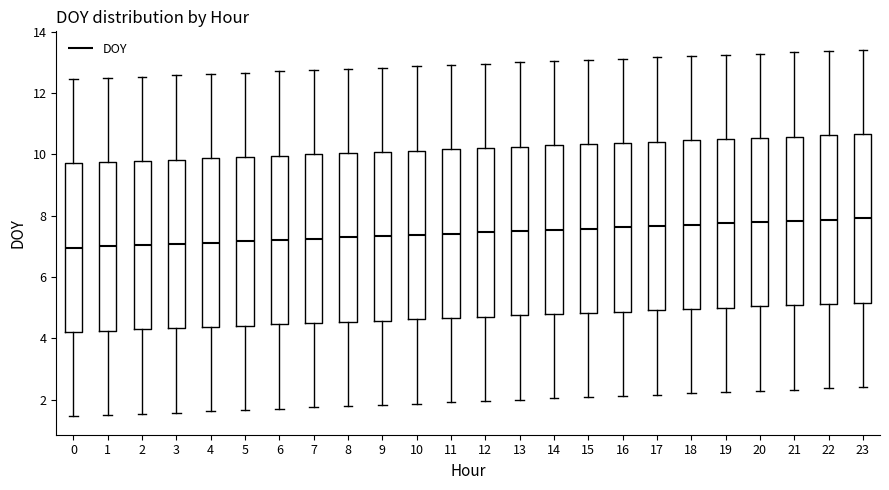

Reading left to right, read every box against the y-axis: the position of its median line, the range the box covers, and the ends of its whiskers. The values are not printed on the chart, so give them approximately, as read against the axis.

0: median 7.0, box 4.2 to 9.8, whiskers 1.4 to 12.4
1: median 7.0, box 4.2 to 9.8, whiskers 1.6 to 12.6
2: median 7.0, box 4.2 to 9.8, whiskers 1.6 to 12.6
3: median 7.0, box 4.4 to 9.8, whiskers 1.6 to 12.6
4: median 7.2, box 4.4 to 9.8, whiskers 1.6 to 12.6
5: median 7.2, box 4.4 to 10.0, whiskers 1.6 to 12.6
6: median 7.2, box 4.4 to 10.0, whiskers 1.8 to 12.8
7: median 7.2, box 4.6 to 10.0, whiskers 1.8 to 12.8
8: median 7.2, box 4.6 to 10.0, whiskers 1.8 to 12.8
9: median 7.4, box 4.6 to 10.0, whiskers 1.8 to 12.8
10: median 7.4, box 4.6 to 10.2, whiskers 1.8 to 12.8
11: median 7.4, box 4.6 to 10.2, whiskers 2.0 to 13.0
12: median 7.4, box 4.8 to 10.2, whiskers 2.0 to 13.0
13: median 7.6, box 4.8 to 10.2, whiskers 2.0 to 13.0
14: median 7.6, box 4.8 to 10.2, whiskers 2.0 to 13.0
15: median 7.6, box 4.8 to 10.4, whiskers 2.0 to 13.0
16: median 7.6, box 4.8 to 10.4, whiskers 2.2 to 13.2
17: median 7.6, box 5.0 to 10.4, whiskers 2.2 to 13.2
18: median 7.8, box 5.0 to 10.4, whiskers 2.2 to 13.2
19: median 7.8, box 5.0 to 10.6, whiskers 2.2 to 13.2
20: median 7.8, box 5.0 to 10.6, whiskers 2.2 to 13.2
21: median 7.8, box 5.0 to 10.6, whiskers 2.4 to 13.4
22: median 7.8, box 5.2 to 10.6, whiskers 2.4 to 13.4
23: median 8.0, box 5.2 to 10.6, whiskers 2.4 to 13.4